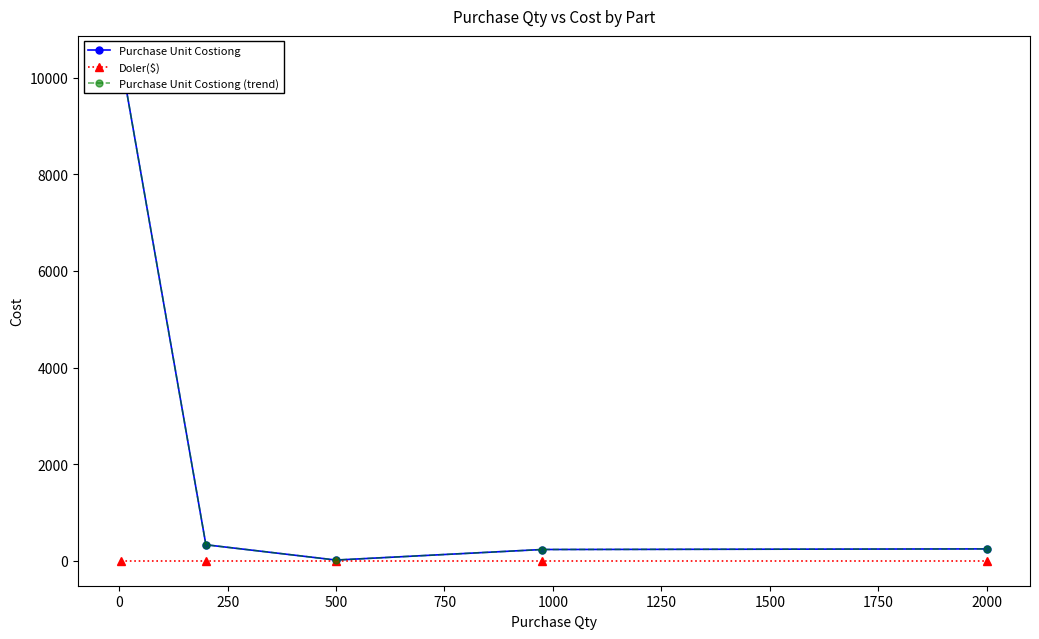

Rank the series at 2000 from highest to lowest value.

Purchase Unit Costiong, Purchase Unit Costiong (trend), Doler($)